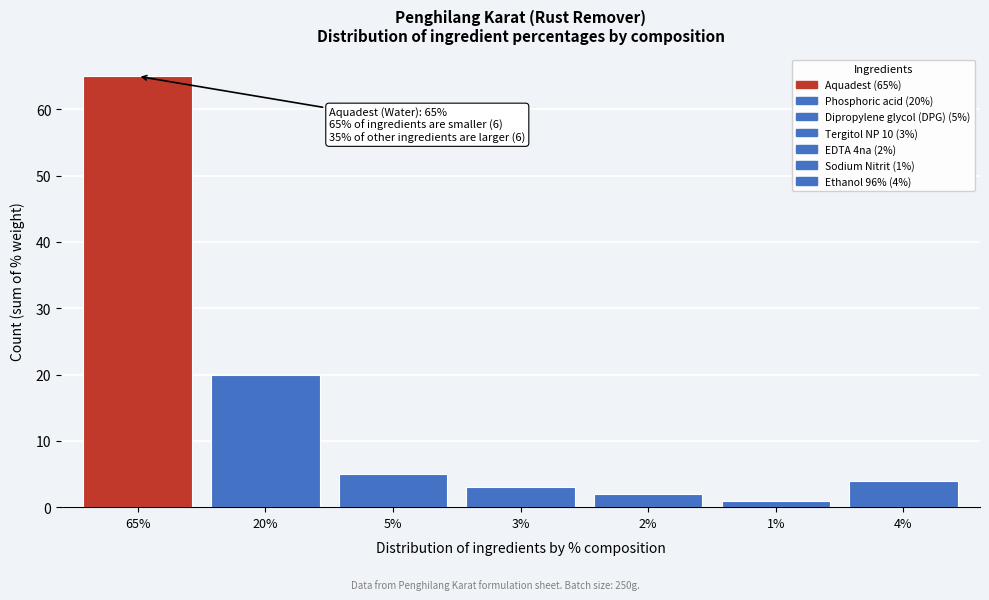

Reading right to left, extract all data points from this chart.

4%=4	1%=1	2%=2	3%=3	5%=5	20%=20	65%=65